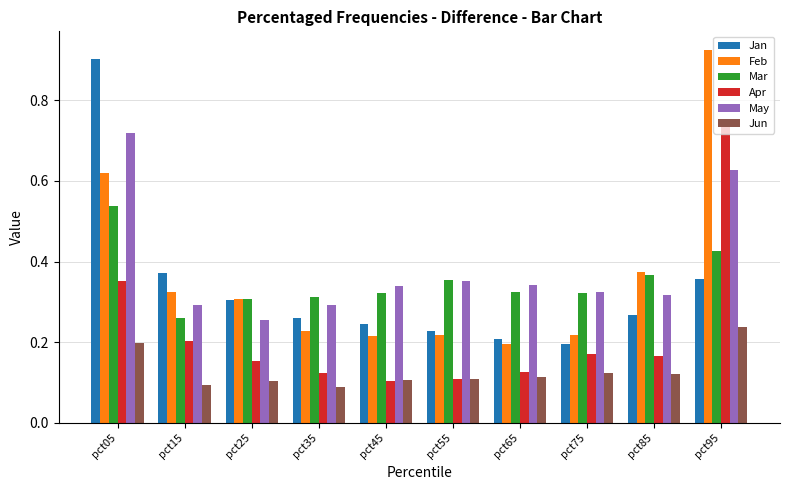

True or false: Jan has a value of 0.3 at pct25.

True